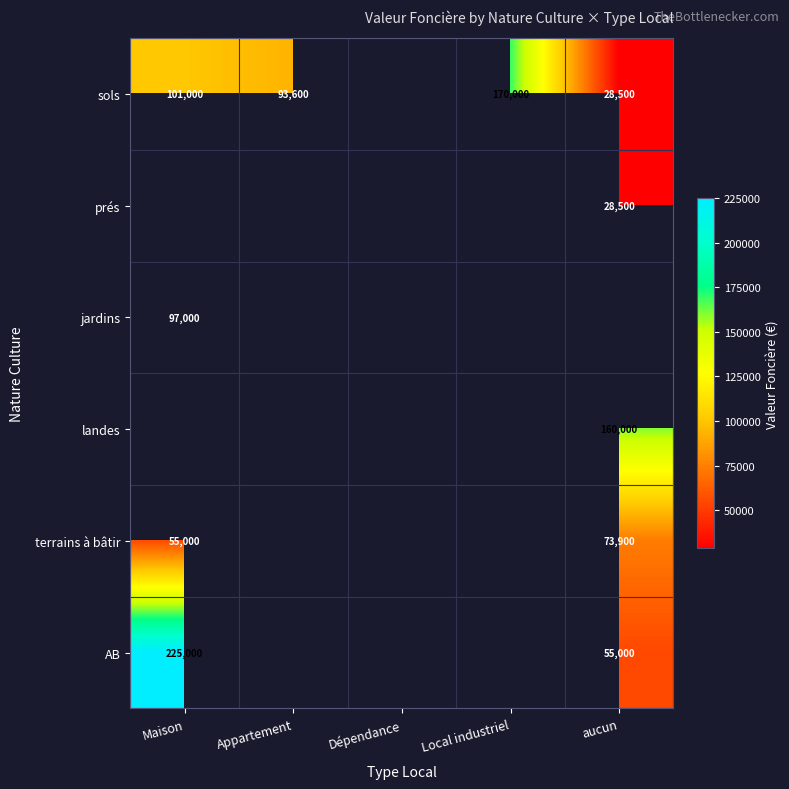

Which category has the lowest value across all series?

aucun